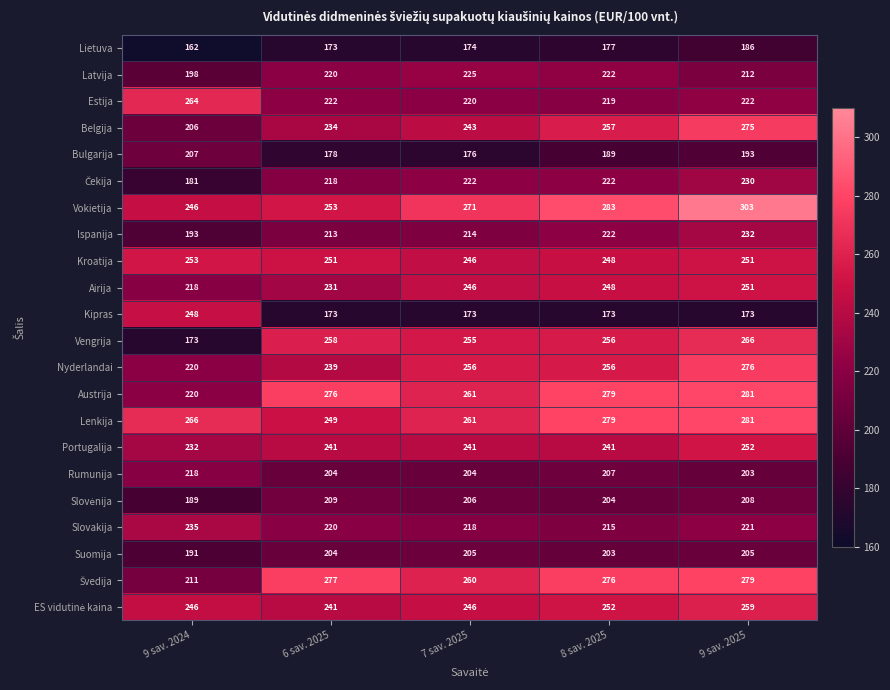

Which category has the highest value in the Airija series?

9 sav. 2025